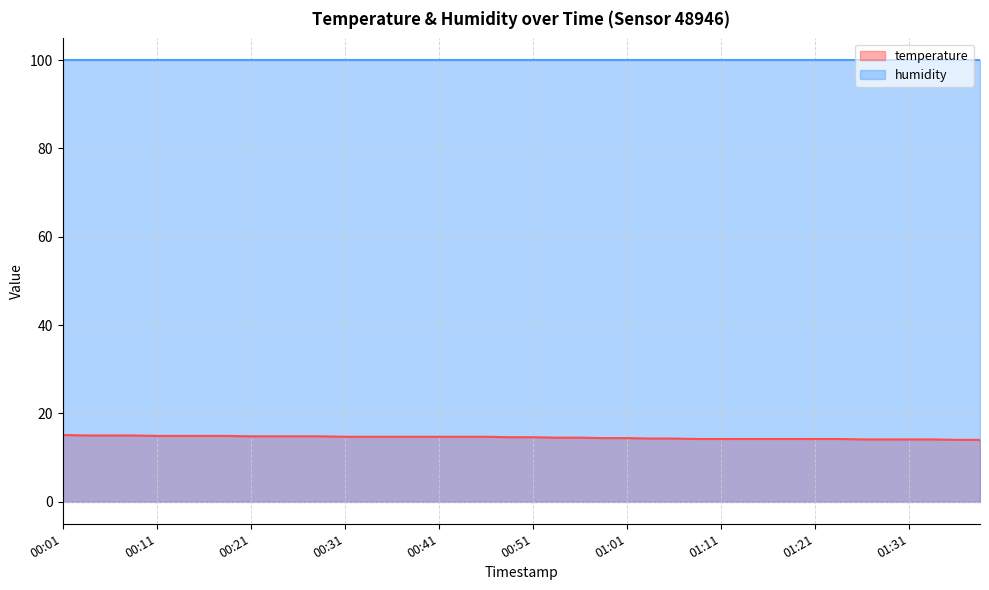

What is the approximate value at 00:01?

15.1